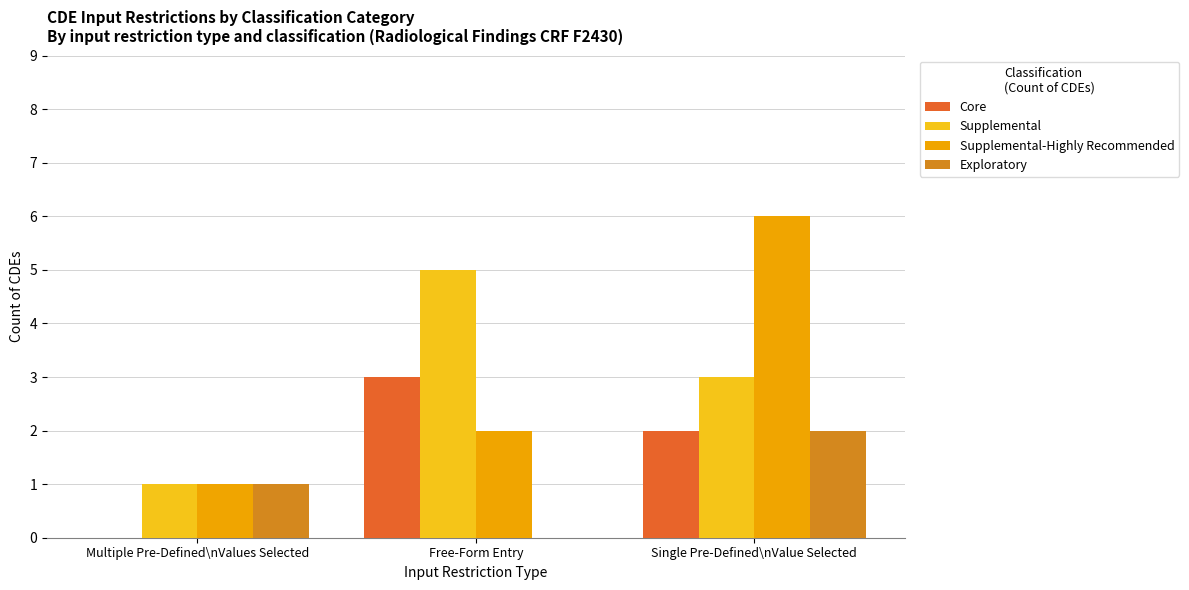

The value of Exploratory at Multiple Pre-Defined\nValues Selected is 1. True or false?

True